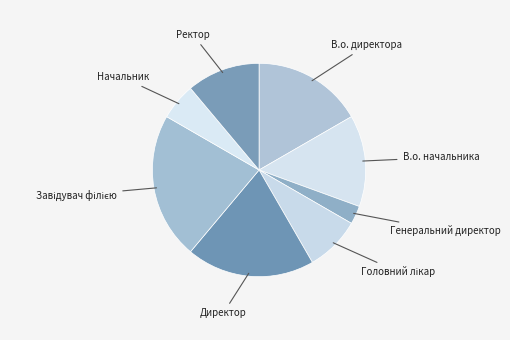

Is the sum of В.о. директора and Начальник greater than half?

No